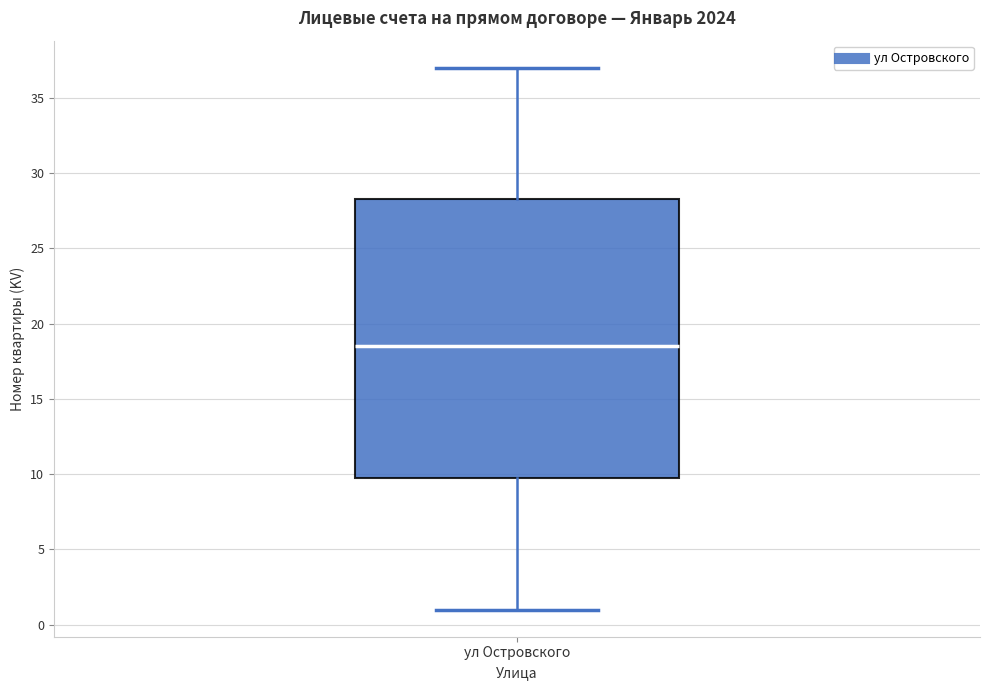

Where does the lower whisker of the box for ул Островского end on the y-axis? The values are not printed on the chart, so give them approximately, as read against the axis.

1.0